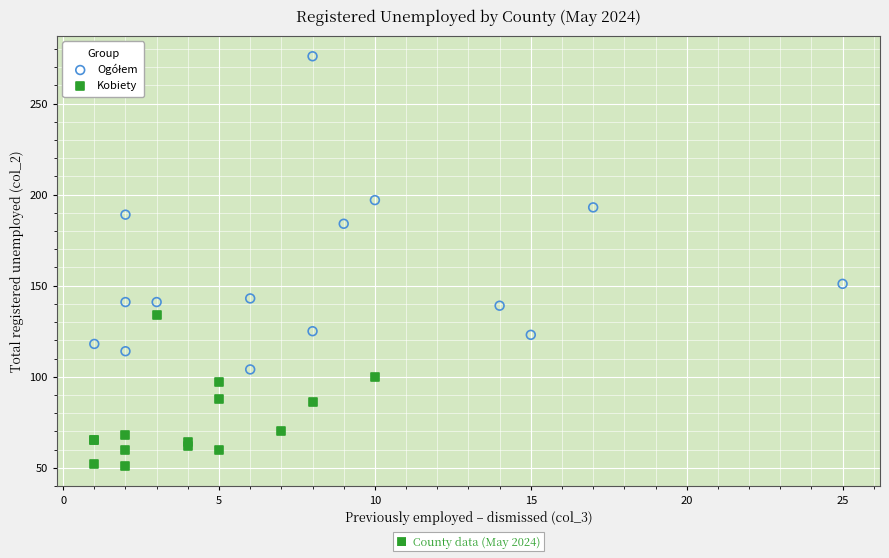

Which series contains the lowest Y value?

Kobiety